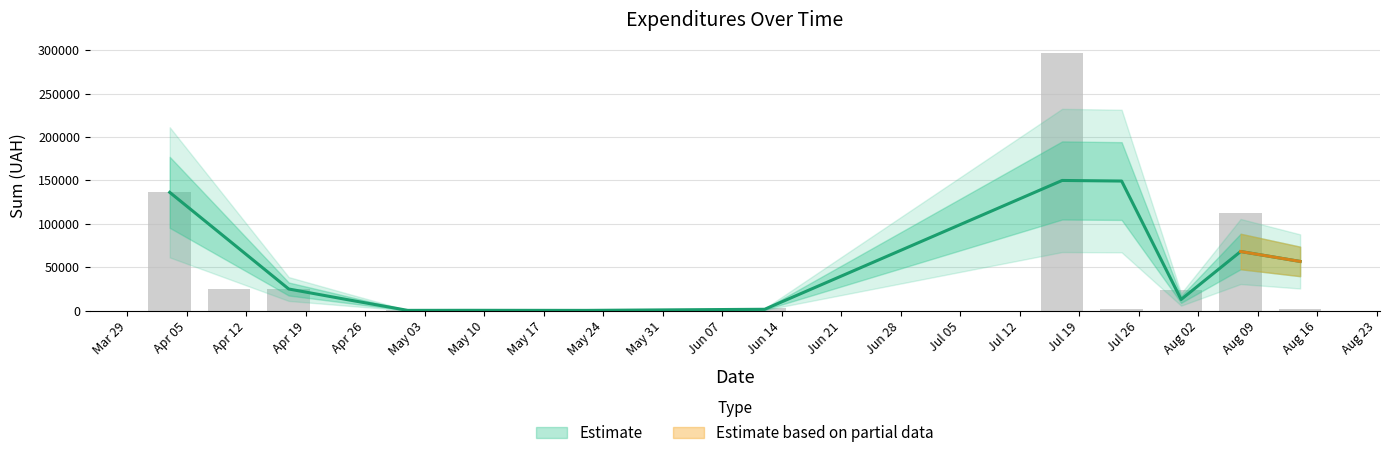

What is the value of the 17th bar from the left?

527.8